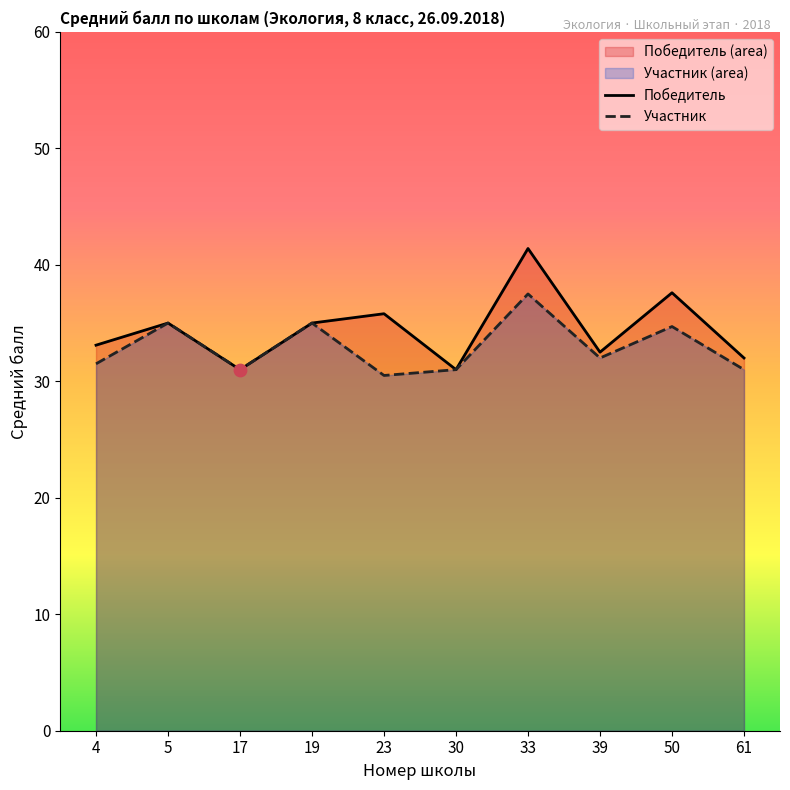

Is the value of Участник at 23 greater than the value of Победитель at 19?

No